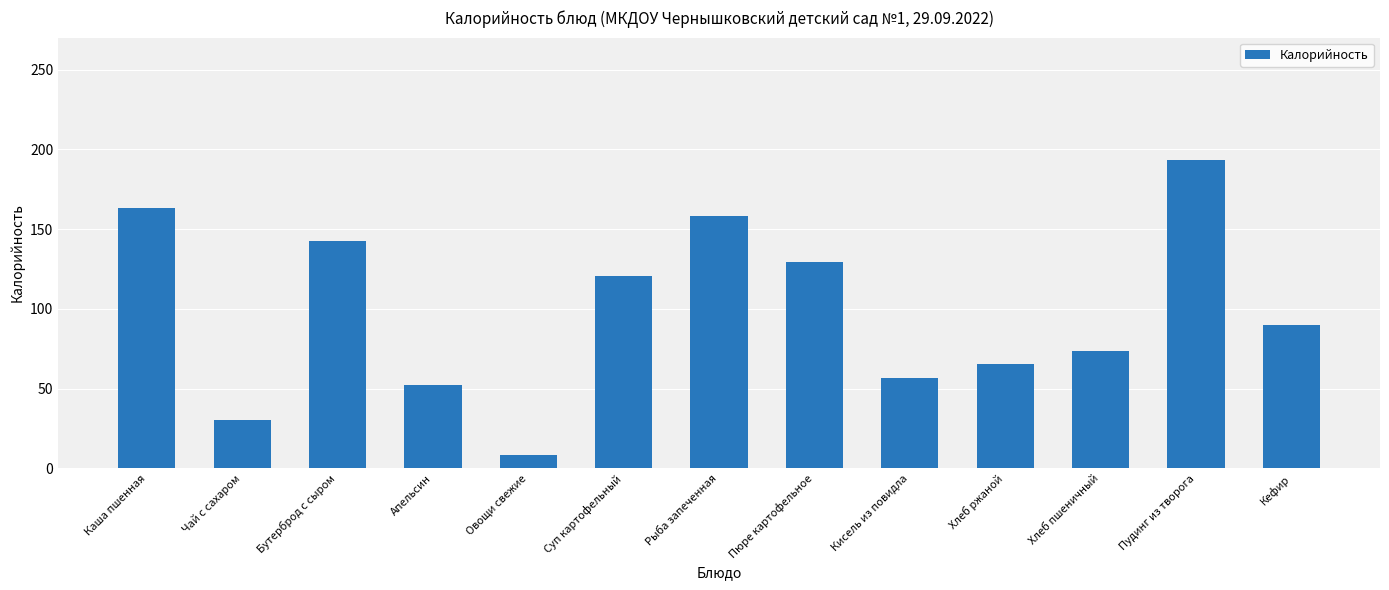

True or false: the data shows 179.6 at Суп картофельный.

False